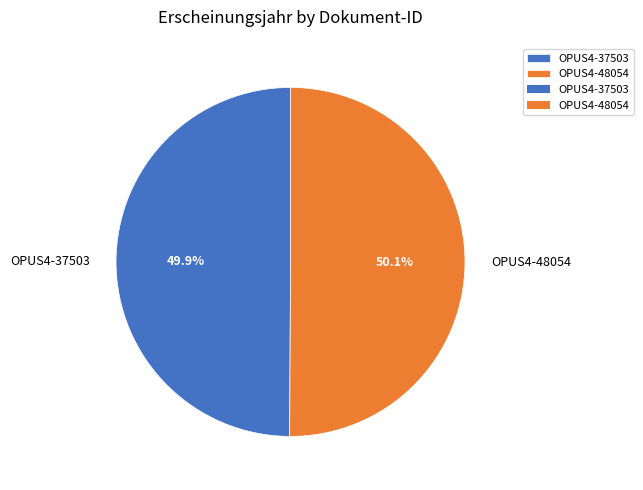

What is the ratio of the value at OPUS4-37503 to the value at OPUS4-48054?

1.0